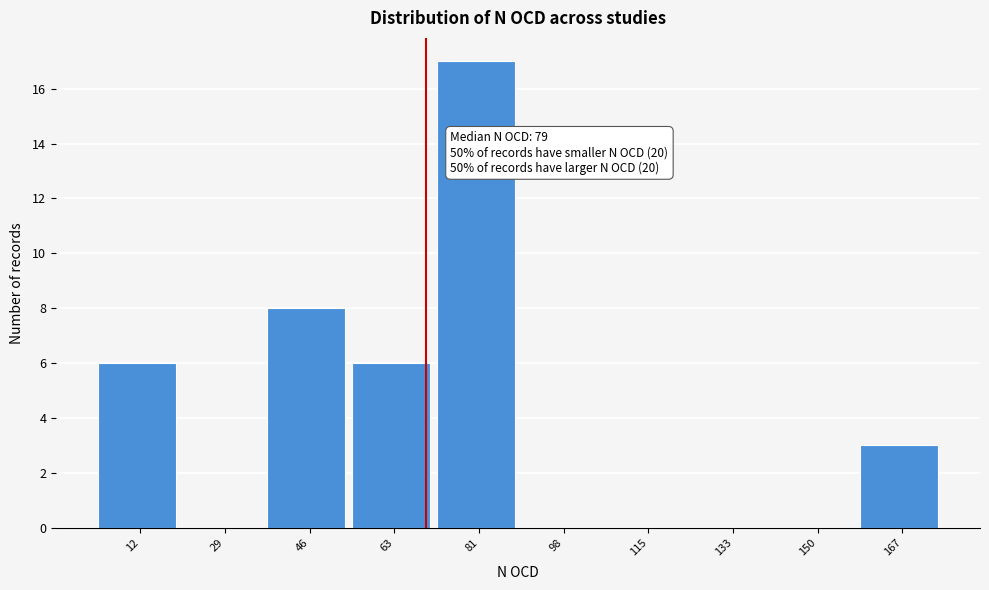

Reading left to right, what are all the values shown in this chart?

12=6	29=0	46=8	63=6	81=17	98=0	115=0	133=0	150=0	167=3